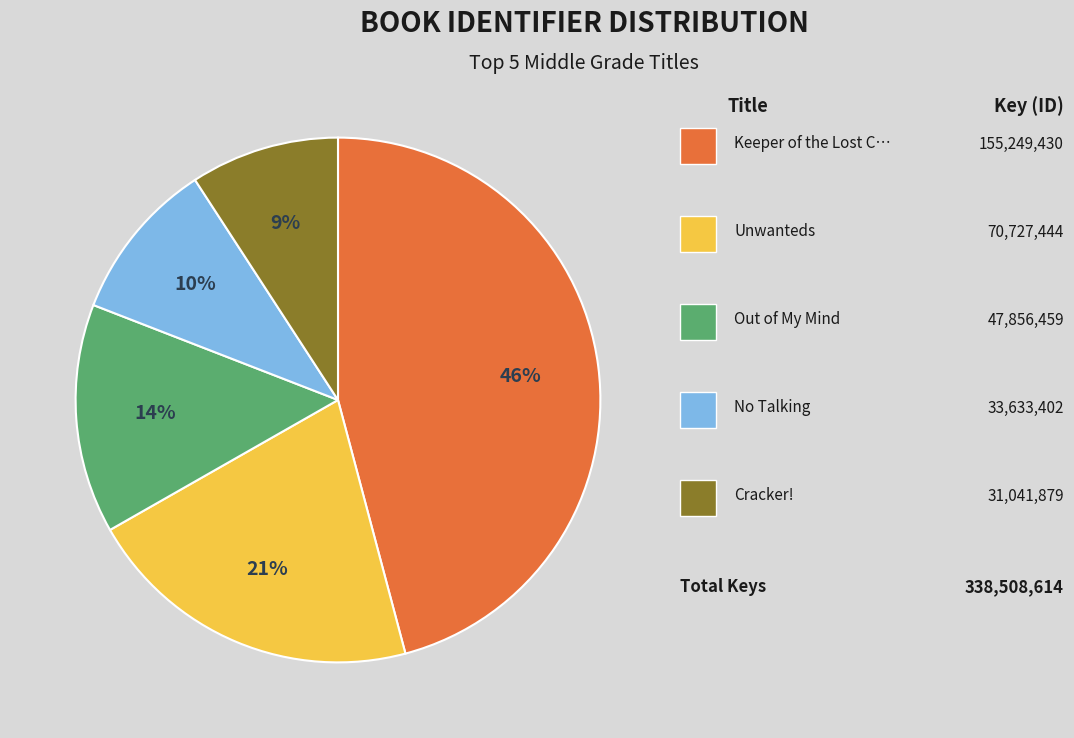

How many slices are in this pie chart?

5